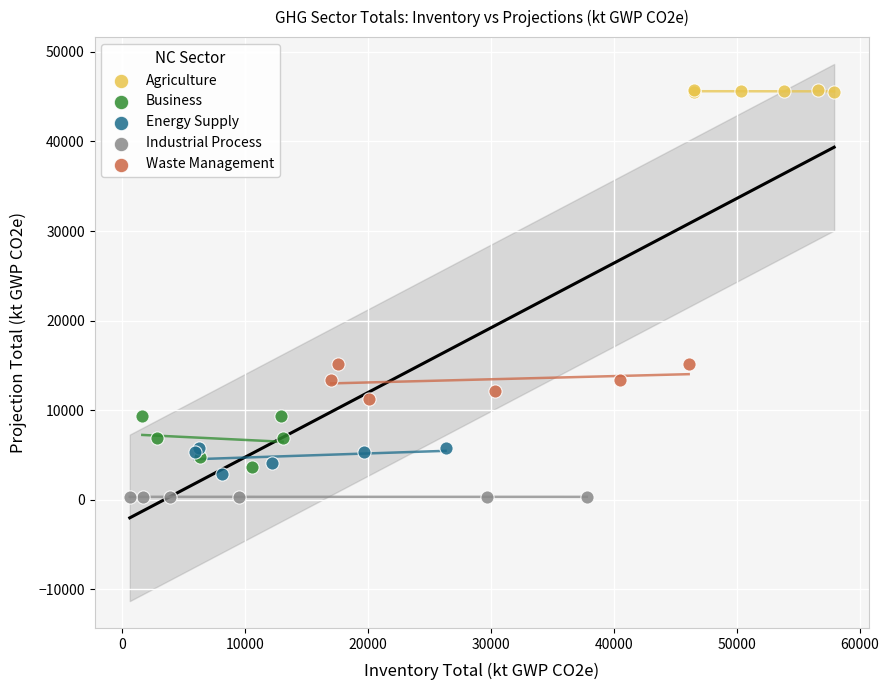

Which series has the widest spread of Y values?

Business